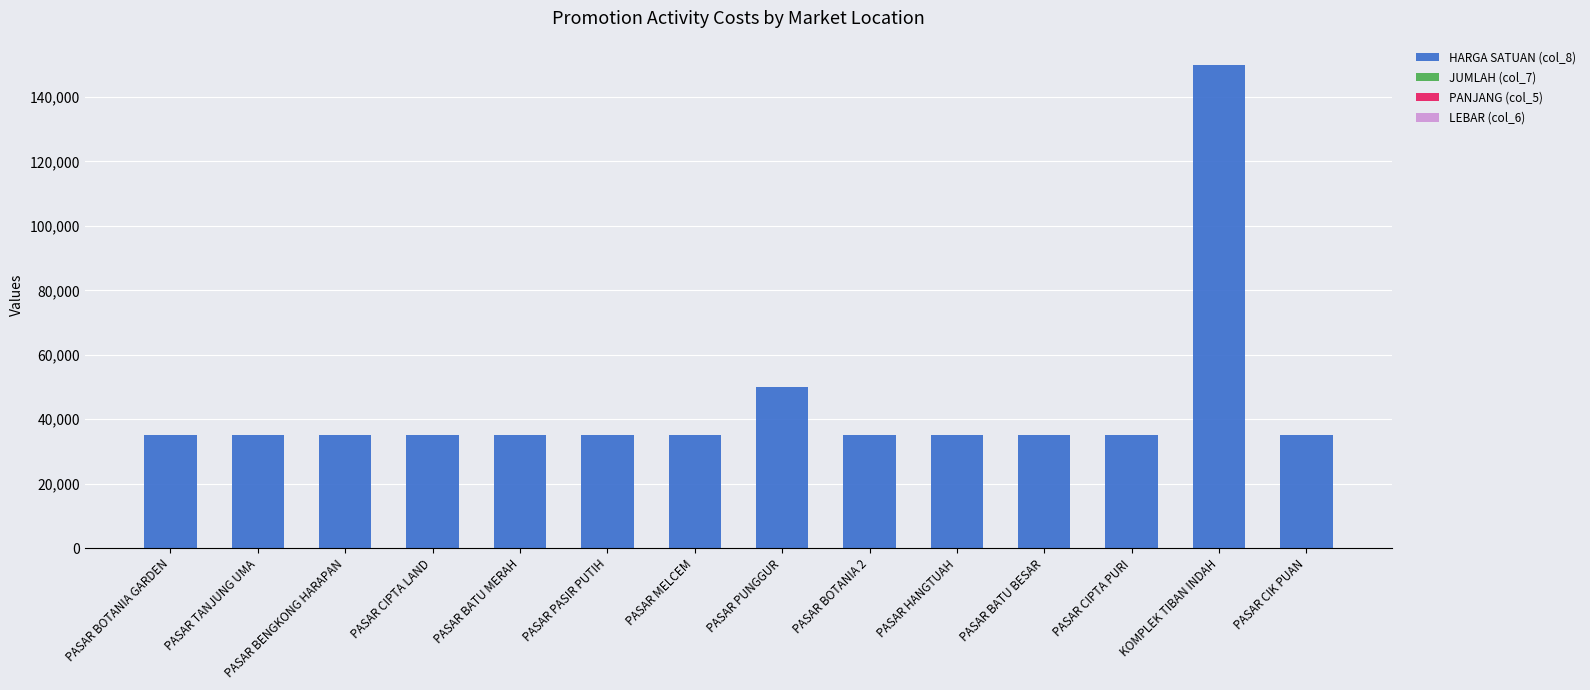

At which category is the sum across all series the highest?

KOMPLEK TIBAN INDAH